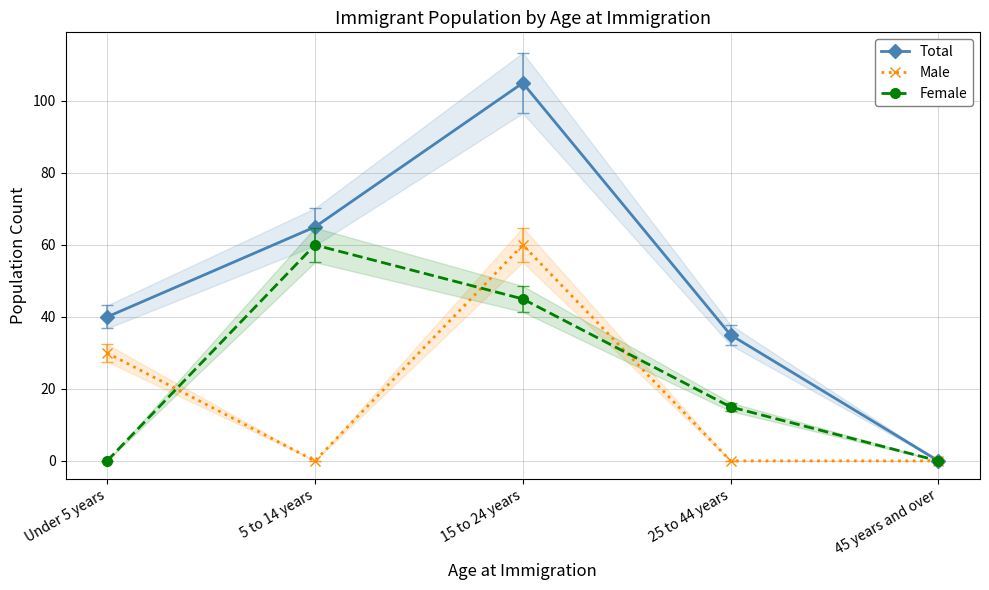

Is this an area chart (filled region under the line)?

No